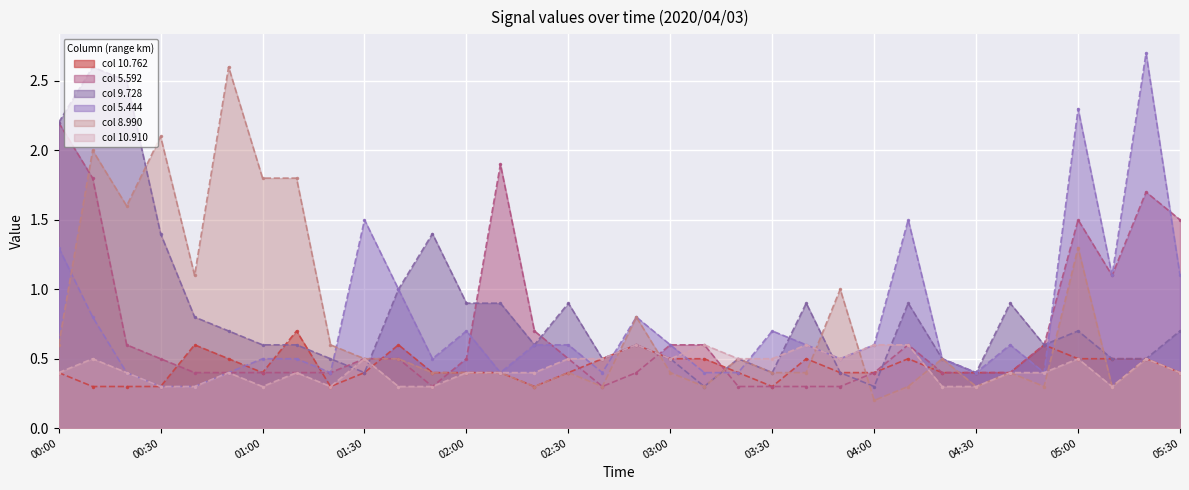

Where is 5.592 nearest to the value 1?

05:10